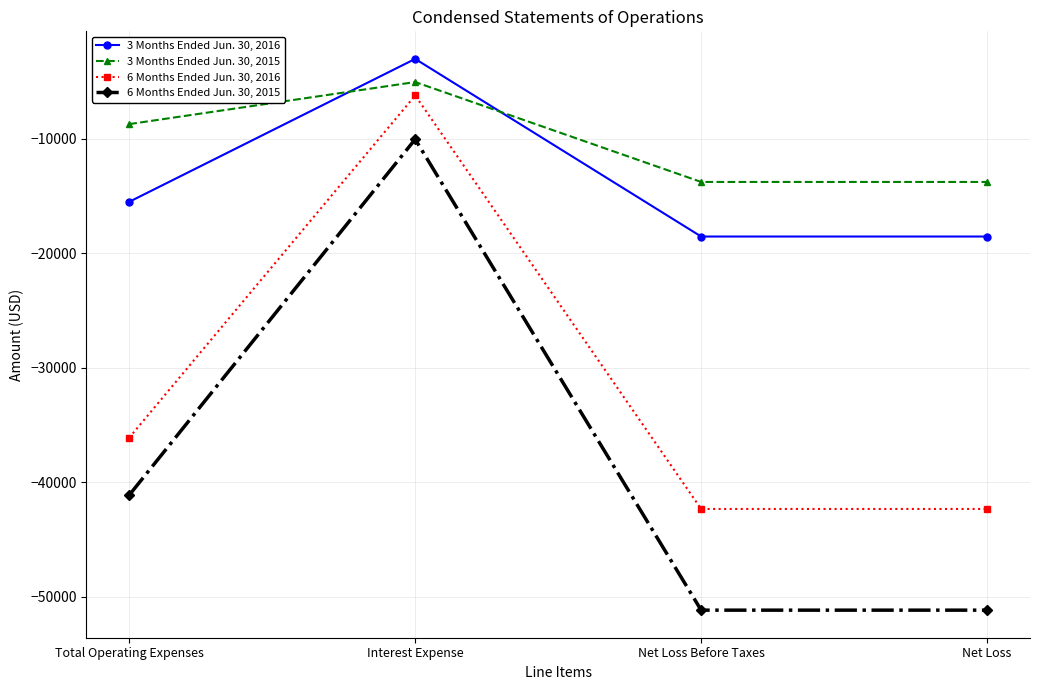

At which label does 3 Months Ended Jun. 30, 2015 first exceed -8722?

Interest Expense